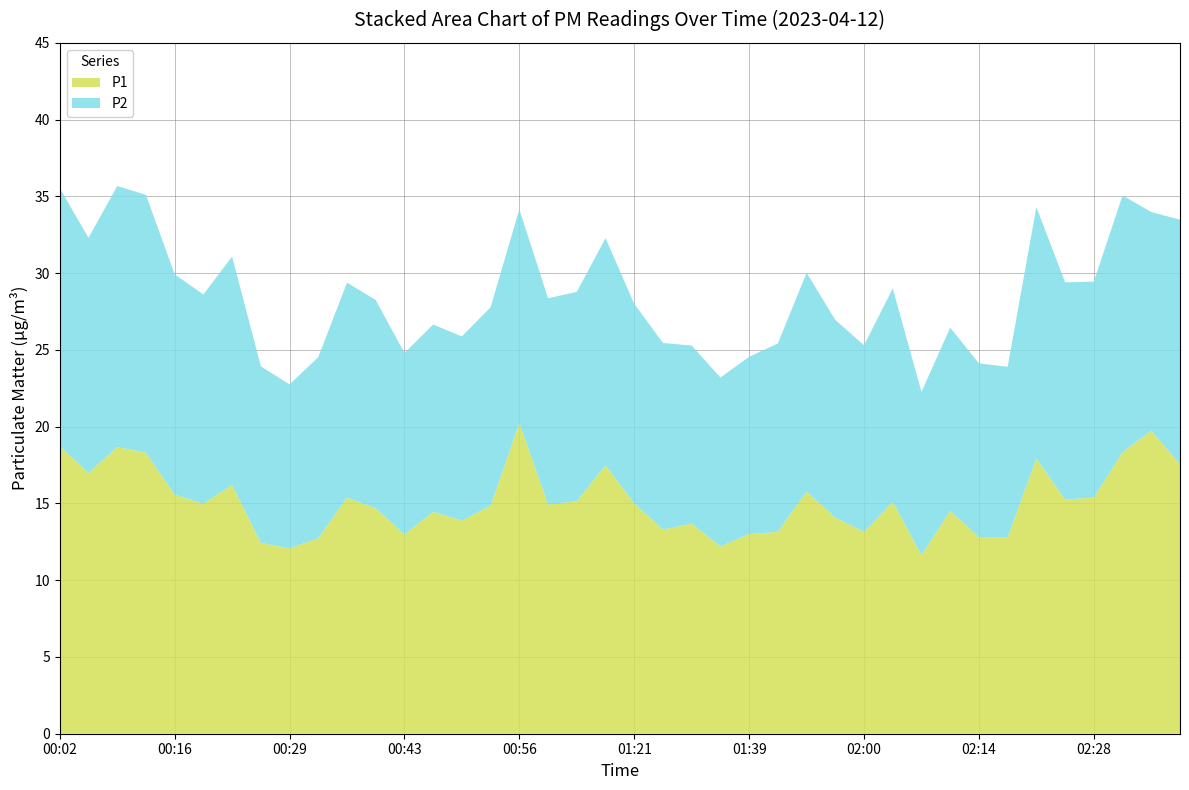

Reading left to right, extract all data points from this chart.

P1: 18.7	17.0	18.7	18.3	15.6	15.0	16.2	12.4	12.1	12.7	15.4	14.7	13.0	14.4	13.9	14.8	20.2	14.9	15.2	17.5	15.0	13.3	13.7	12.2	13.0	13.2	15.8	14.1	13.2	15.1	11.6	14.5	12.8	12.8	17.9	15.2	15.4	18.3	19.7	17.6
P2: 16.8	15.3	17.0	16.8	14.3	13.6	14.9	11.5	10.7	11.8	14.0	13.6	11.8	12.2	12.0	12.9	13.9	13.4	13.6	14.8	13.0	12.2	11.6	11.0	11.6	12.3	14.2	12.9	12.2	13.9	10.6	11.9	11.3	11.1	16.4	14.2	14.1	16.7	14.2	15.9